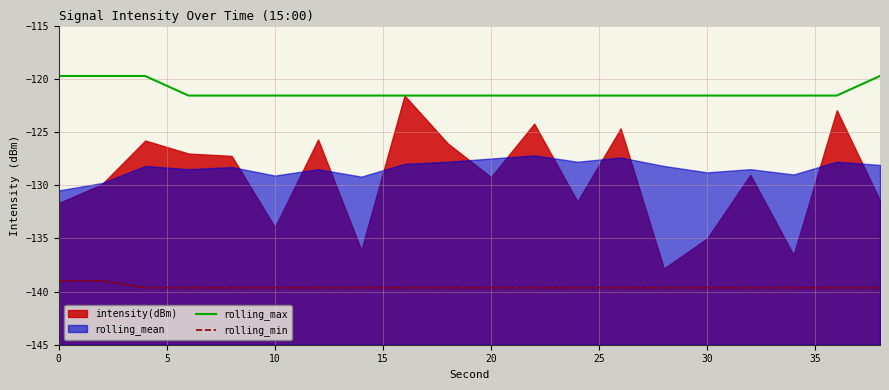

What is the lowest value of the rolling_max series?

-121.6